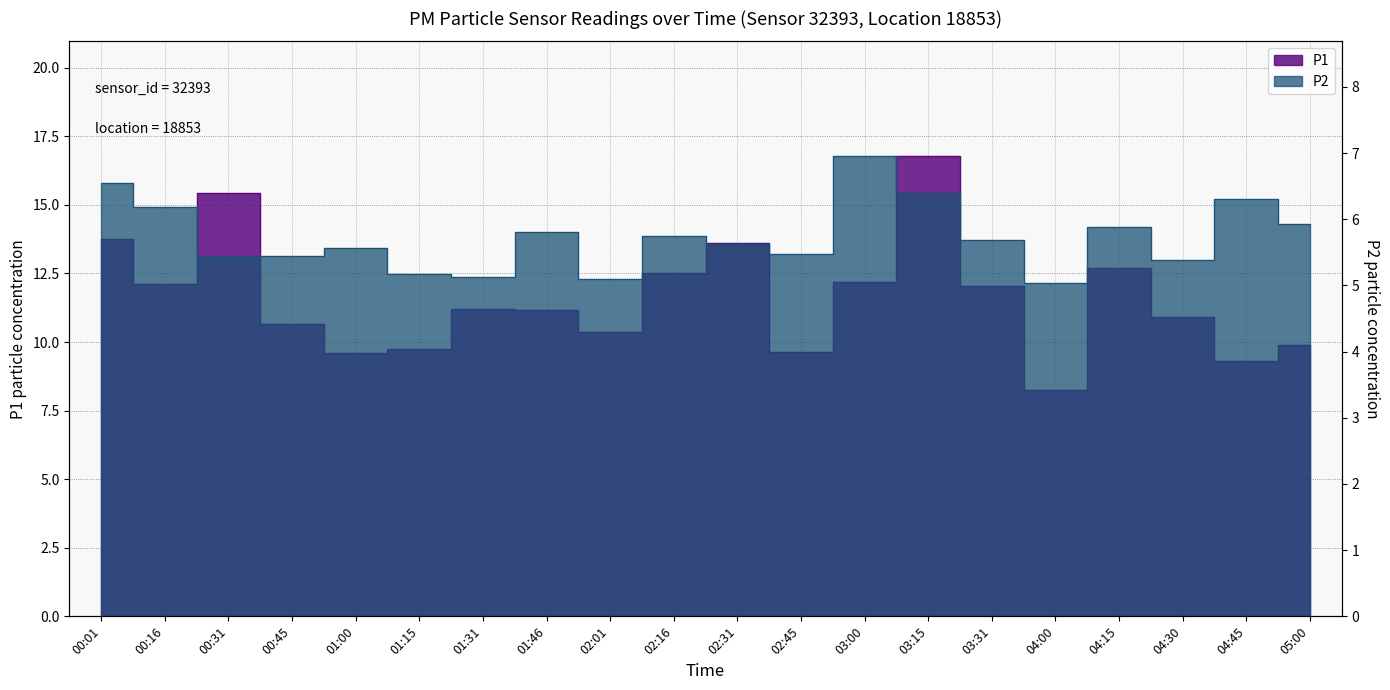

True or false: P1 and P2 intersect in this chart.

False